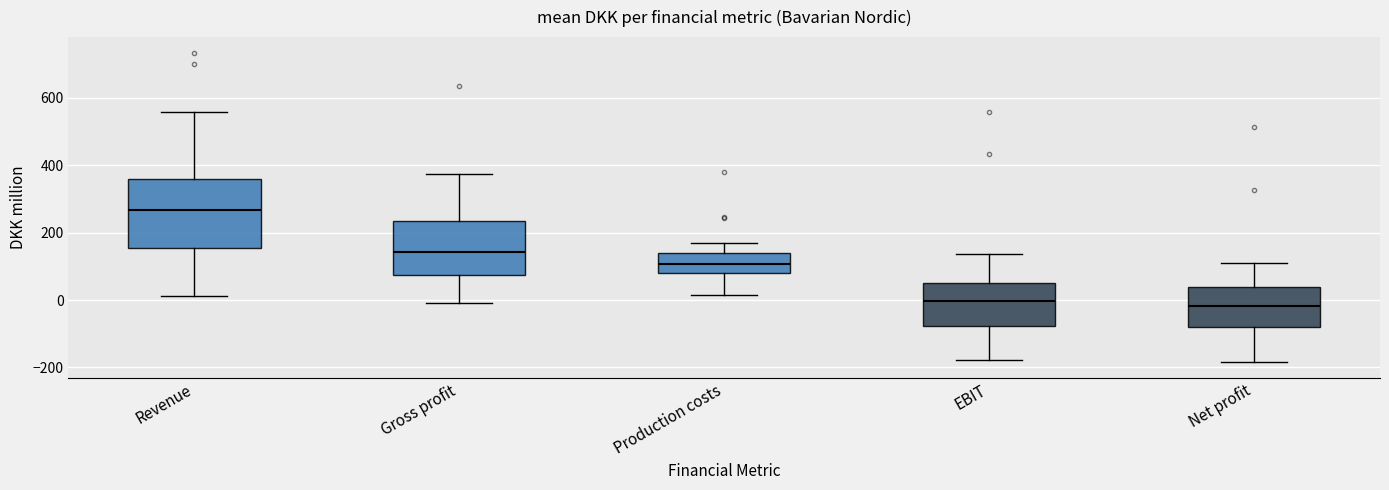

Reading left to right, read every box against the y-axis: the position of its median line, the range the box covers, and the ends of its whiskers. The values are not printed on the chart, so give them approximately, as read against the axis.

Revenue: median 260, box 160 to 360, whiskers 20 to 560
Gross profit: median 140, box 80 to 240, whiskers 0 to 380
Production costs: median 100, box 80 to 140, whiskers 20 to 160
EBIT: median 0, box -80 to 60, whiskers -180 to 140
Net profit: median -20, box -80 to 40, whiskers -180 to 120